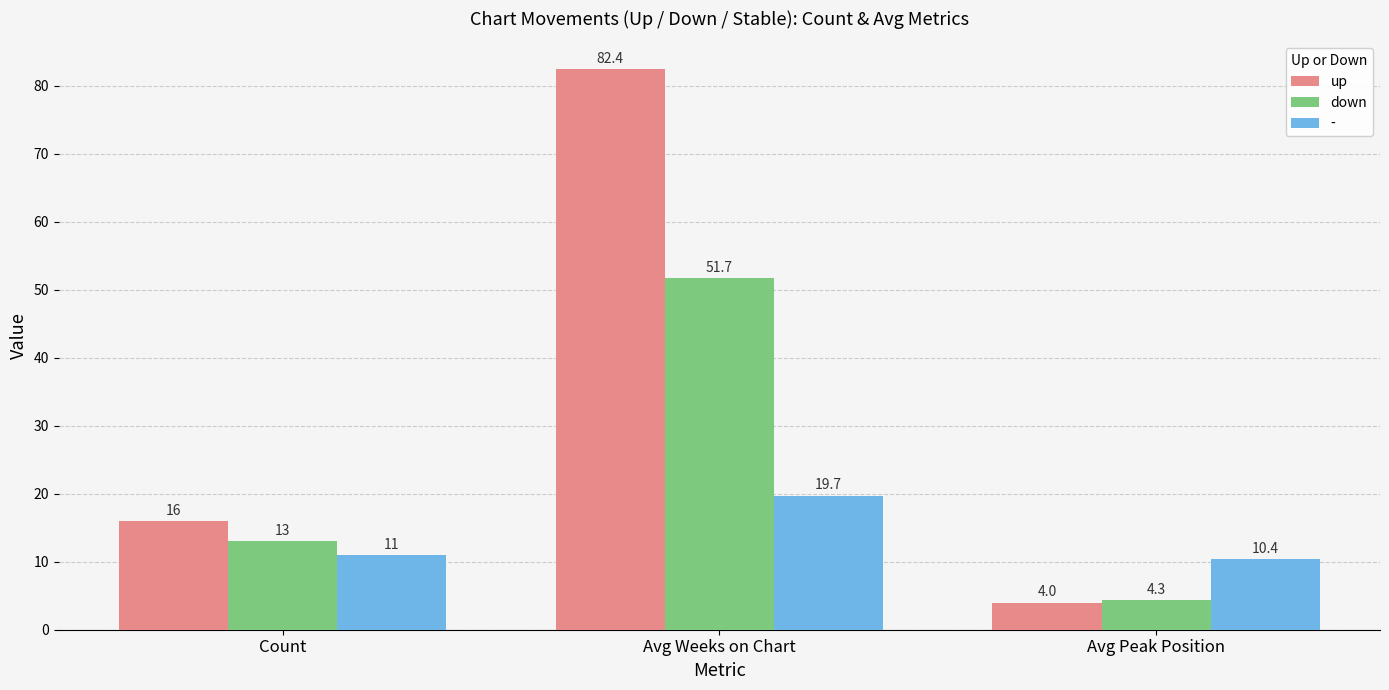

Which series changed the most between Count and Avg Weeks on Chart?

up